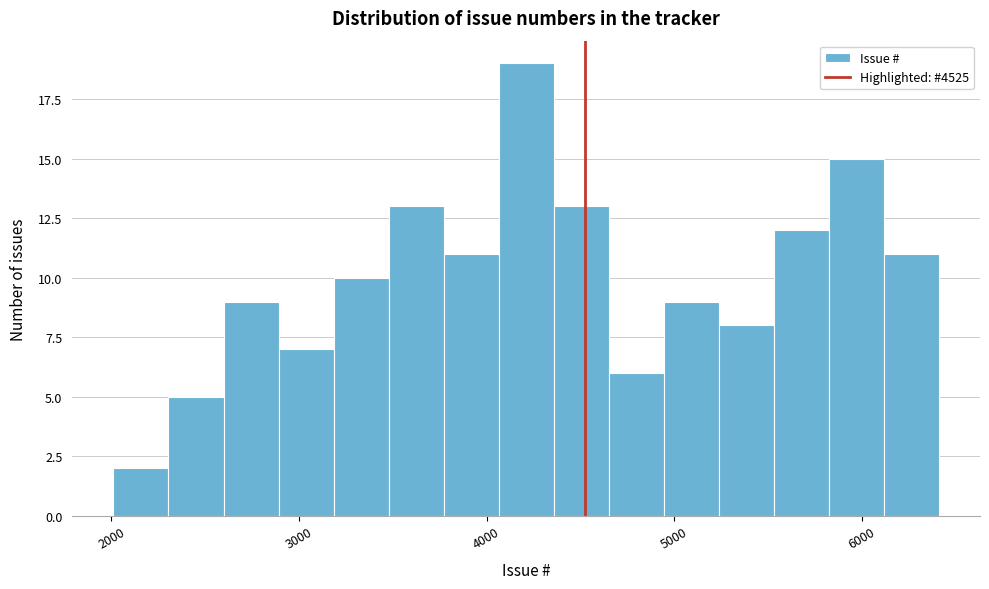

Around what value on the x-axis is the tallest bar? Give the approximate position of its centre, as read against the axis.

4200